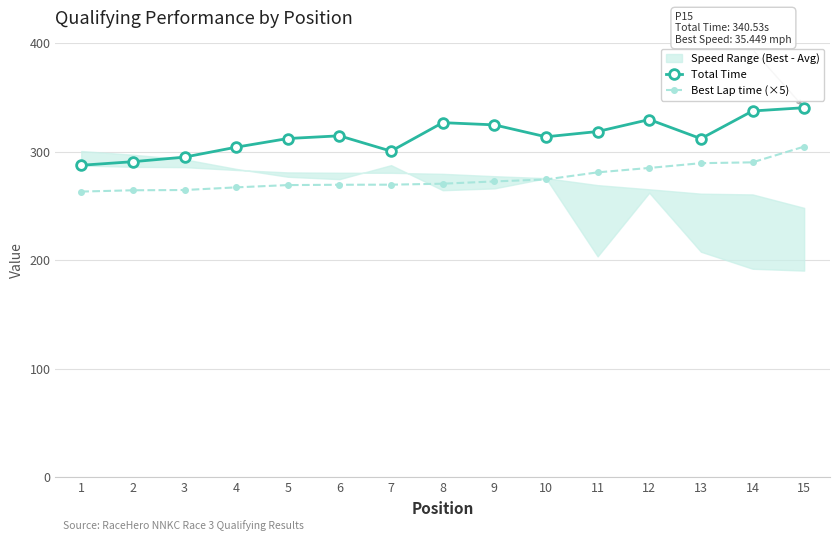

True or false: Total Time and Best Lap time (×5) intersect in this chart.

False